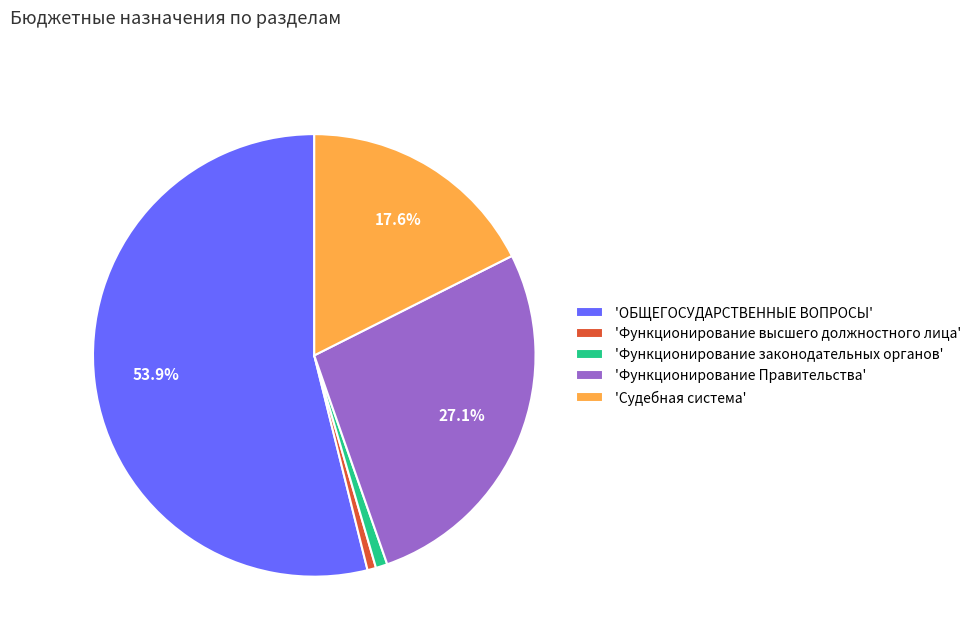

What is the majority slice?

'ОБЩЕГОСУДАРСТВЕННЫЕ ВОПРОСЫ'